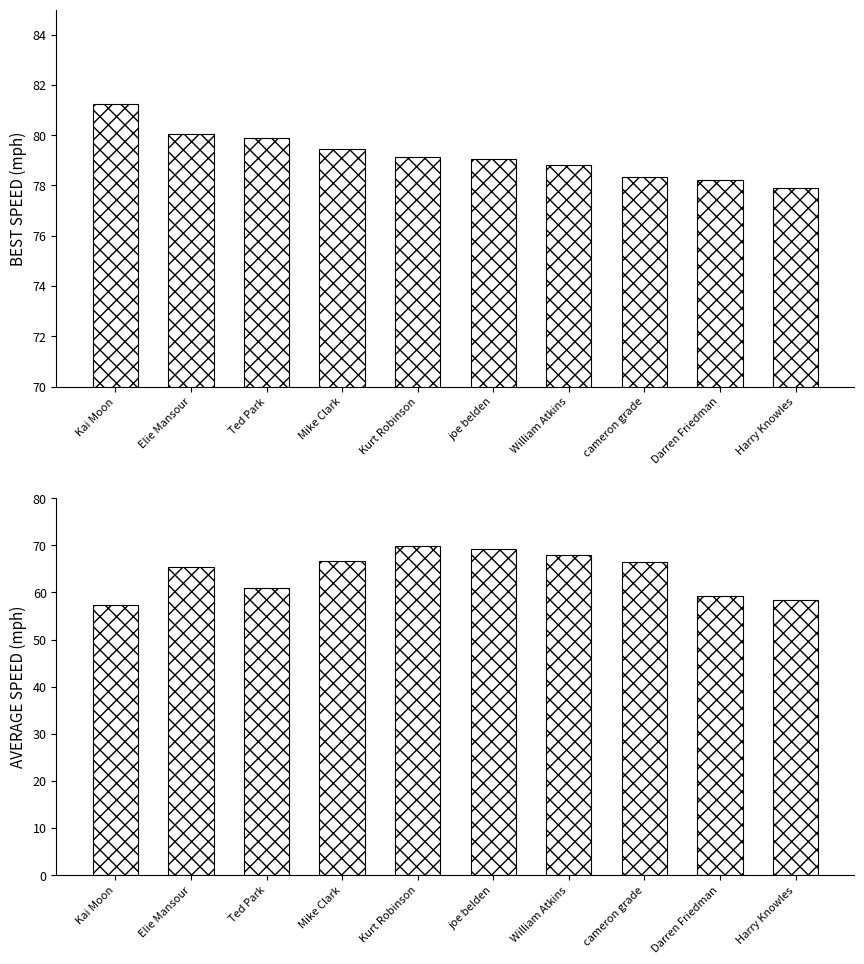

What is the sum of all Best Speed values?

792.1